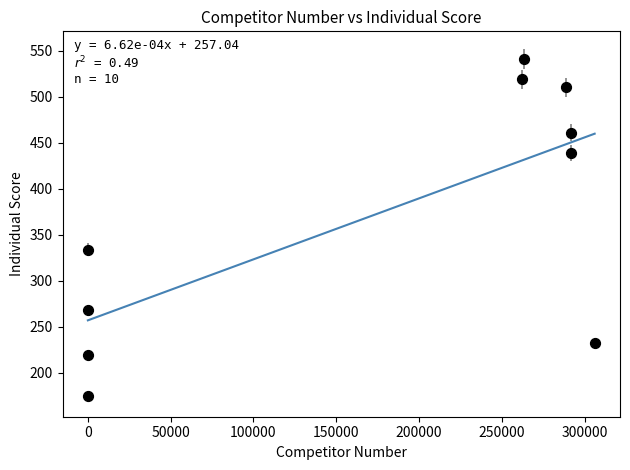

What is the average Y value?

370